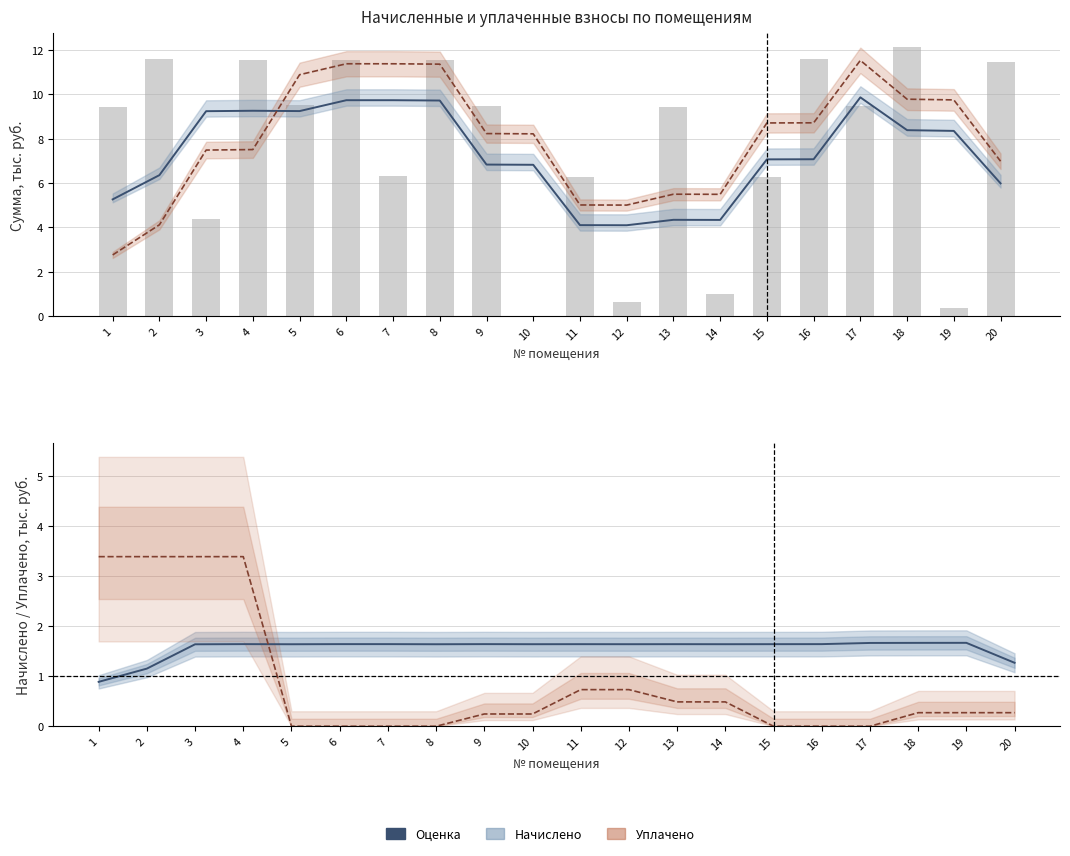

What is the spread (max minus min) of values at 15?

8.7